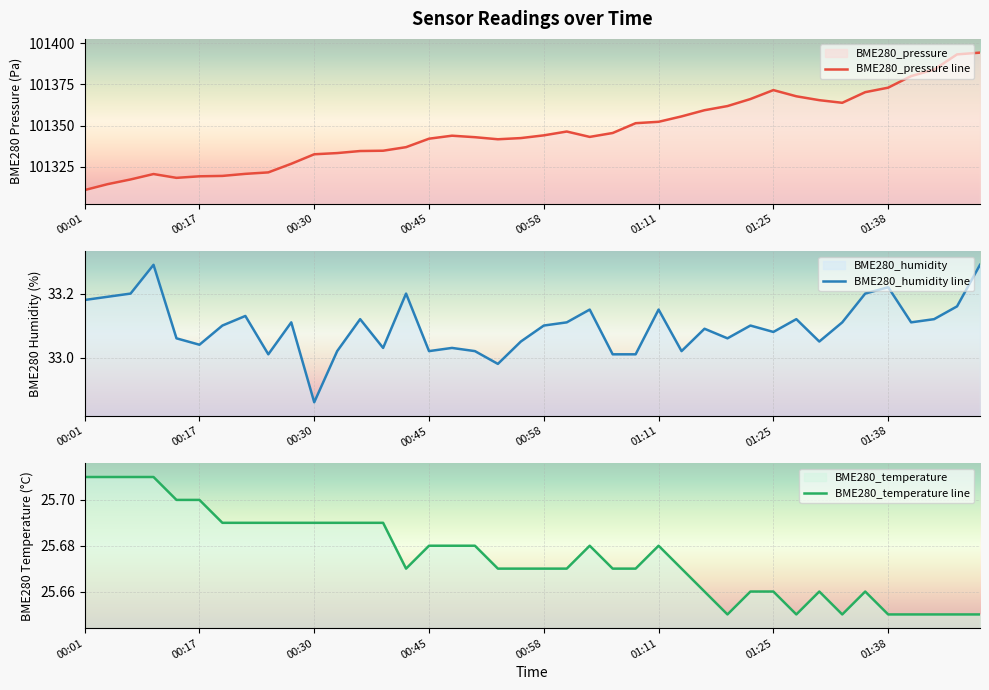

Reading left to right, what are all the values shown in this chart?

BME280_pressure line: 101310.8	101314.4	101317.2	101320.5	101318.2	101319.1	101319.4	101320.6	101321.5	101326.8	101332.5	101333.3	101334.5	101334.7	101336.9	101342.0	101343.8	101342.9	101341.7	101342.4	101344.1	101346.4	101343.1	101345.5	101351.4	101352.3	101355.6	101359.3	101361.9	101366.1	101371.6	101367.8	101365.4	101363.9	101370.3	101373.1	101380.1	101384.1	101393.3	101394.4
BME280_humidity line: 33.2	33.2	33.2	33.3	33.1	33.0	33.1	33.1	33.0	33.1	32.9	33.0	33.1	33.0	33.2	33.0	33.0	33.0	33.0	33.0	33.1	33.1	33.1	33.0	33.0	33.1	33.0	33.1	33.1	33.1	33.1	33.1	33.0	33.1	33.2	33.2	33.1	33.1	33.2	33.3
BME280_temperature line: 25.7	25.7	25.7	25.7	25.7	25.7	25.7	25.7	25.7	25.7	25.7	25.7	25.7	25.7	25.7	25.7	25.7	25.7	25.7	25.7	25.7	25.7	25.7	25.7	25.7	25.7	25.7	25.7	25.6	25.7	25.7	25.6	25.7	25.6	25.7	25.6	25.6	25.6	25.6	25.6